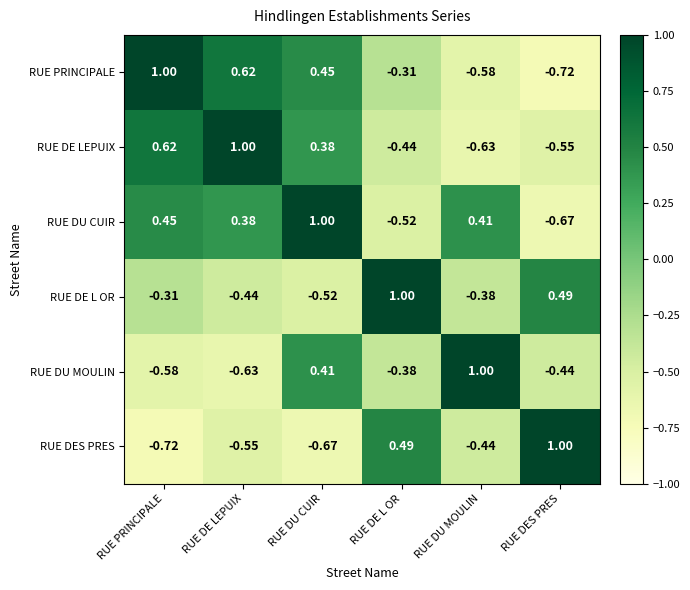

Rank the categories by RUE DES PRES value from lowest to highest.

RUE PRINCIPALE, RUE DU CUIR, RUE DE LEPUIX, RUE DU MOULIN, RUE DE L OR, RUE DES PRES